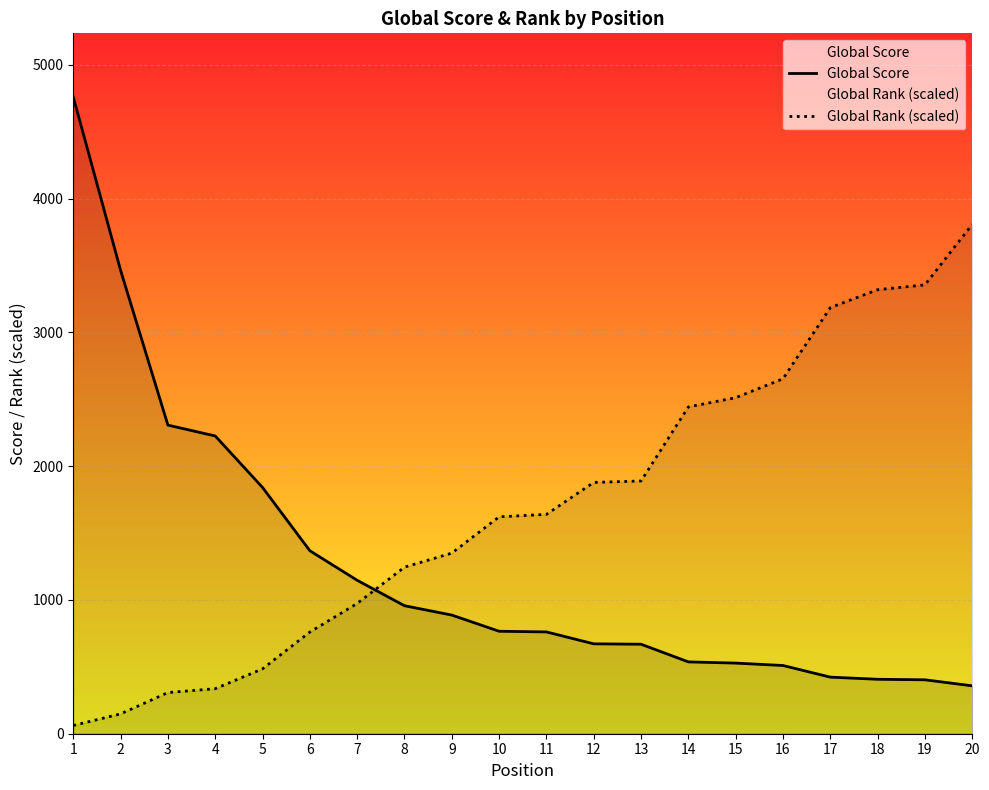

Where is Global Rank (scaled) nearest to the value 1934?

13